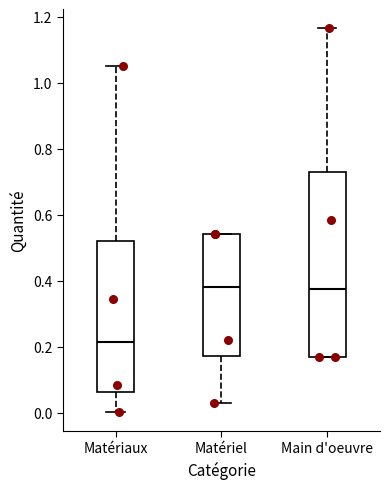

Reading left to right, transcribe this box plot: for each box, give where its median line is, the range the box spans, and where its two whiskers end, as read against the y-axis. The values are not printed on the chart, so give them approximately, as read against the axis.

Matériaux: median 0.22, box 0.06 to 0.52, whiskers 0.00 to 1.06
Matériel: median 0.38, box 0.18 to 0.54, whiskers 0.04 to 0.54
Main d'oeuvre: median 0.38, box 0.16 to 0.72, whiskers 0.16 to 1.16